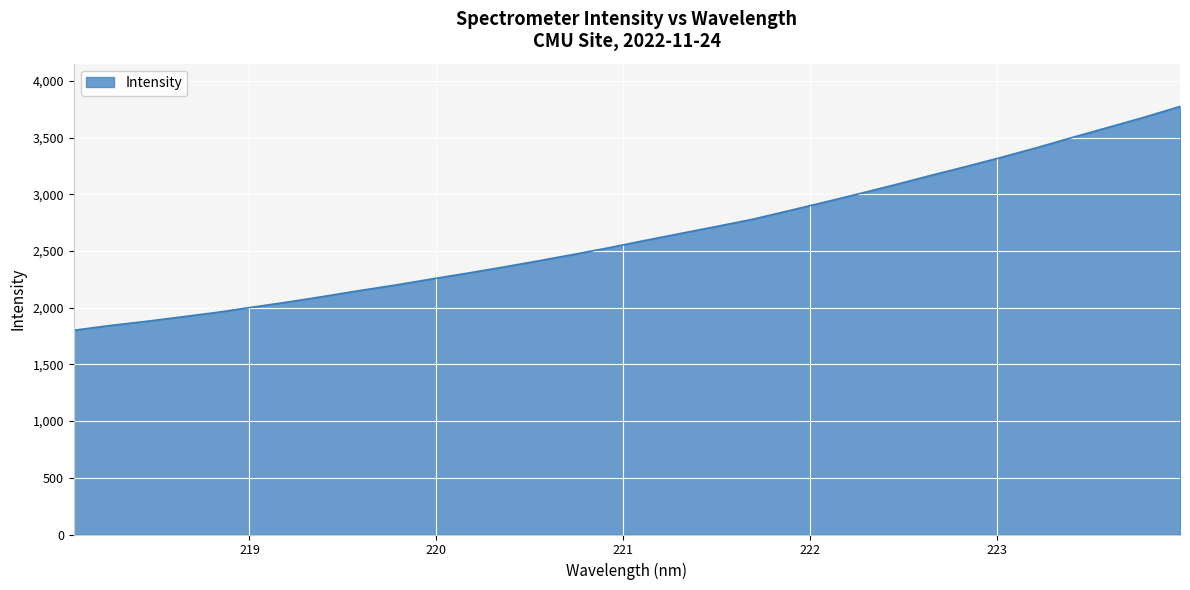

What is the difference between the second highest and minimum values?

1879.6